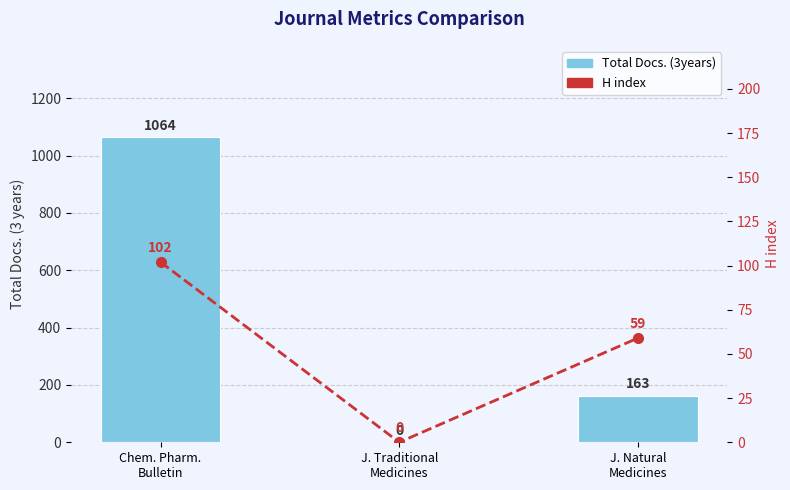

Which category has the highest value across all series?

Chem. Pharm.
Bulletin